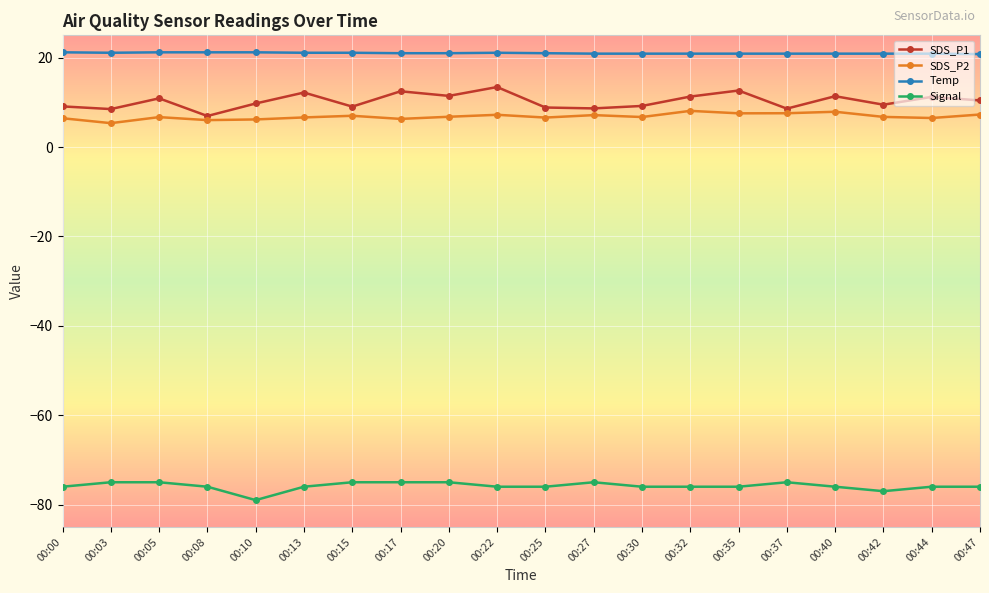

What is the value of the Temp point at the 10th from the left?

21.1